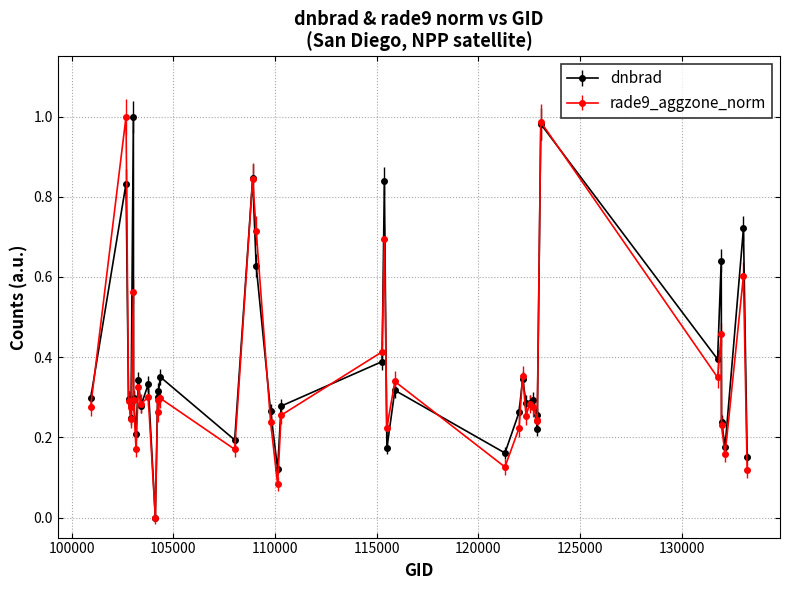

Does the chart display data point markers on the line(s)?

Yes